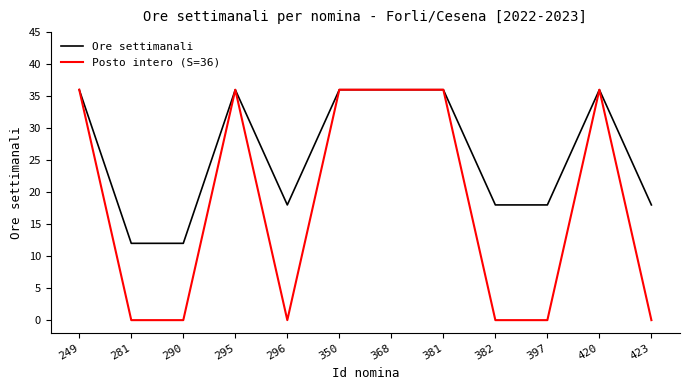

Reading left to right, transcribe all the data shown in this chart.

Ore settimanali: 36	12	12	36	18	36	36	36	18	18	36	18
Posto intero (S=36): 36	0	0	36	0	36	36	36	0	0	36	0